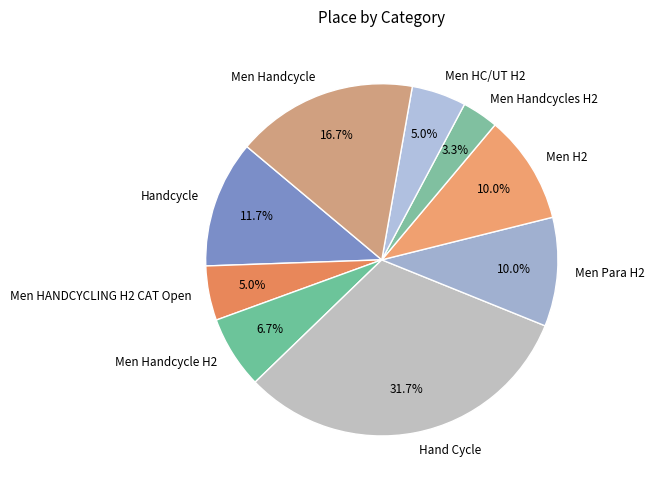

Between Men HANDCYCLING H2 CAT Open and Men Handcycle, which is larger?

Men Handcycle